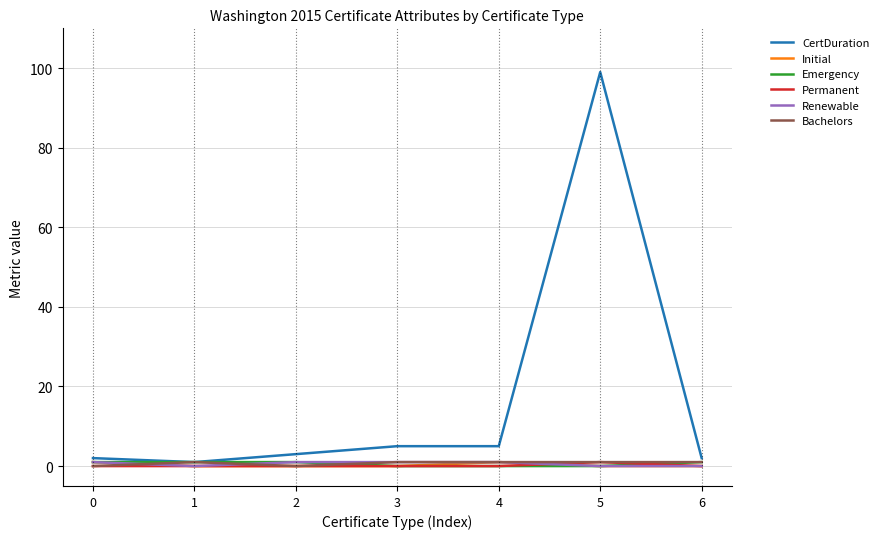

Does the chart display data point markers on the line(s)?

No